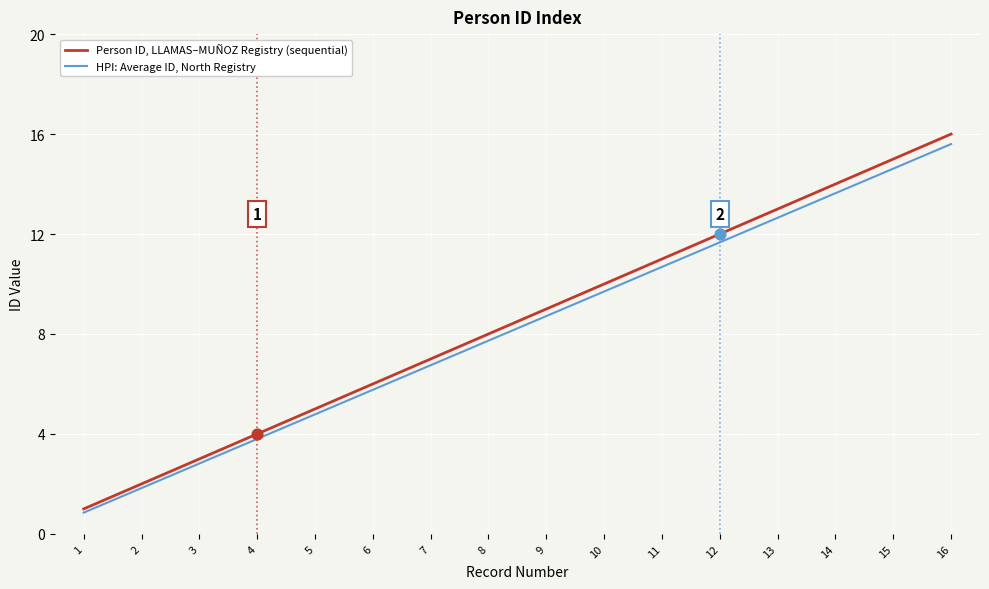

Which series changed the most between 12 and 14?

Person ID, LLAMAS–MUÑOZ Registry (sequential)